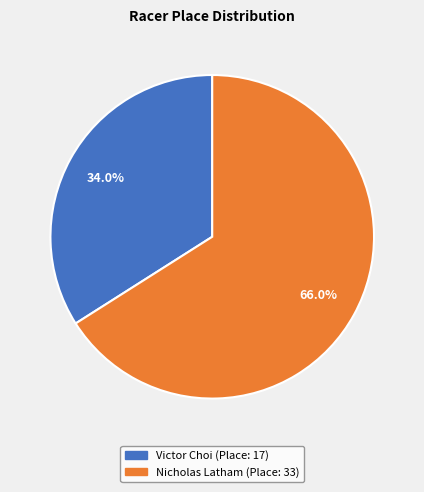

What is the total percentage of Victor Choi and Nicholas Latham?

100.0%